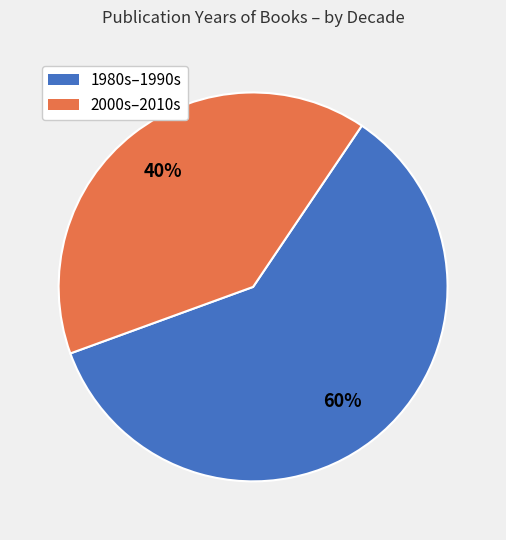

Does any single category account for the majority?

Yes